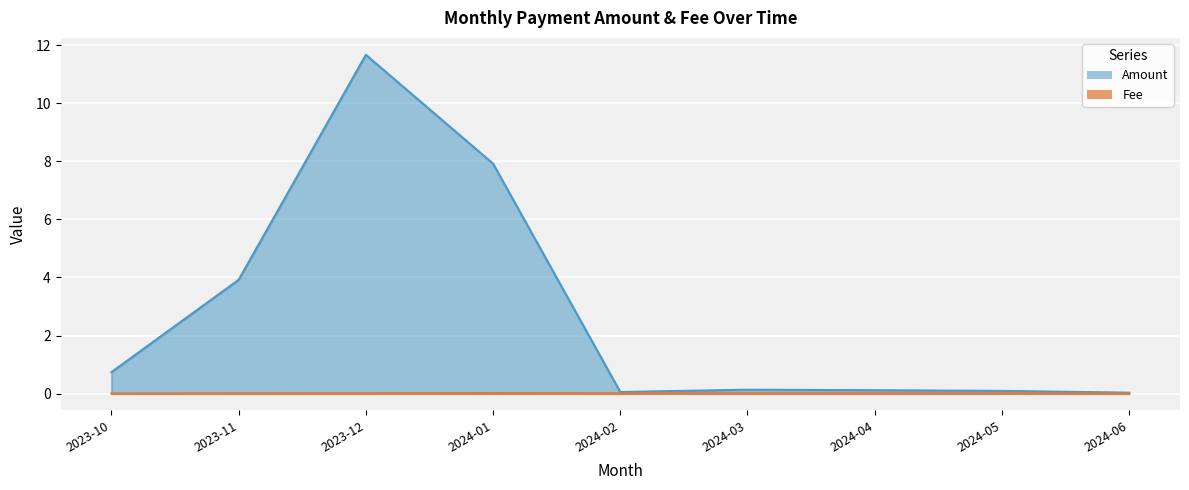

Which series has the largest total across all categories?

Amount